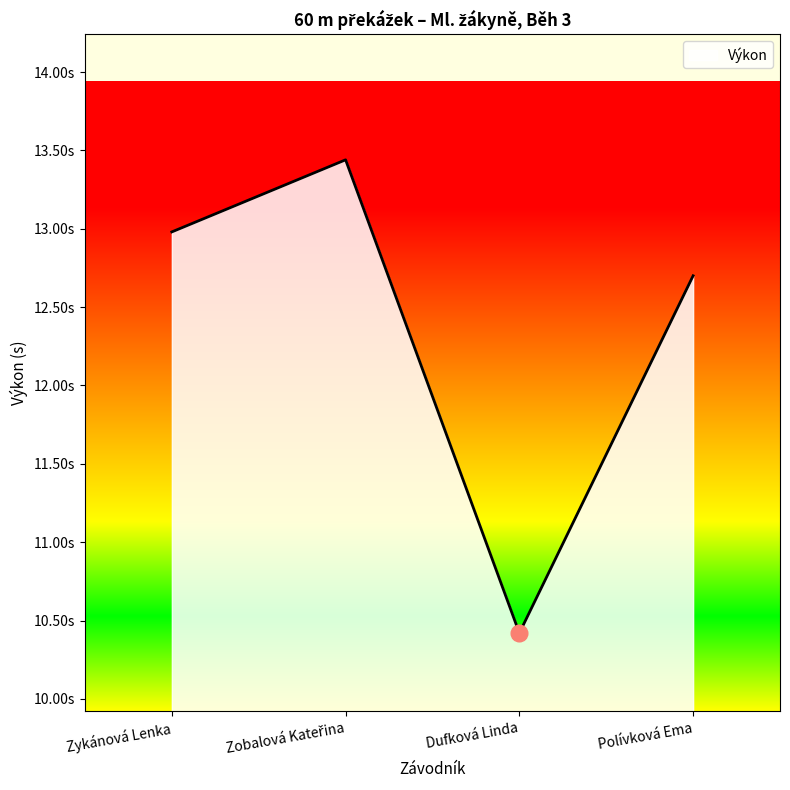

True or false: the data has more than 0 interior local peaks.

True